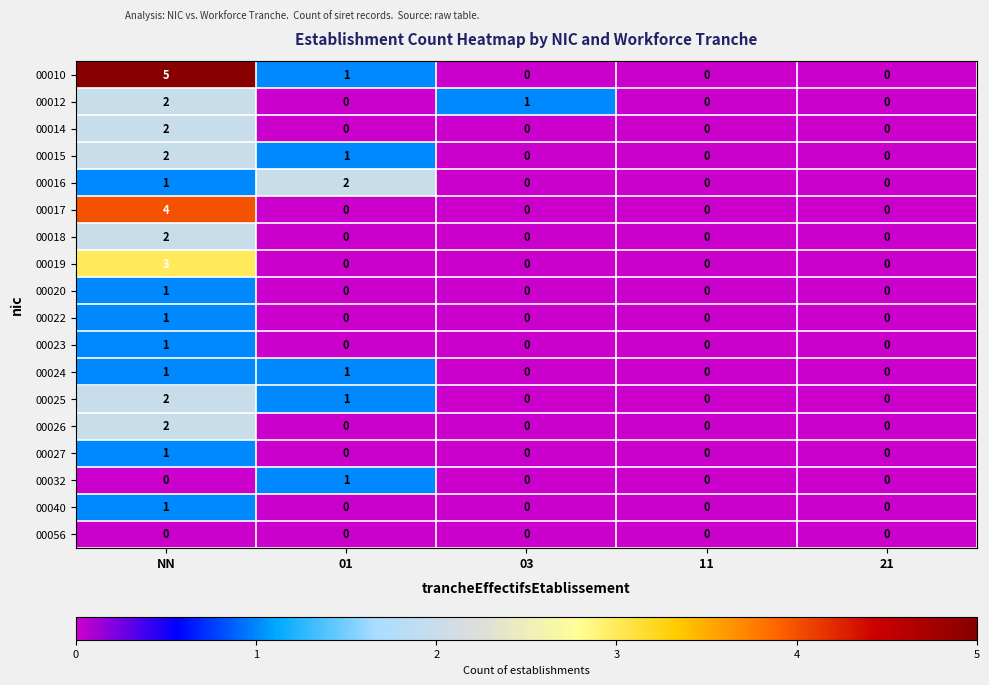

Which series changed the most between 03 and 11?

00012